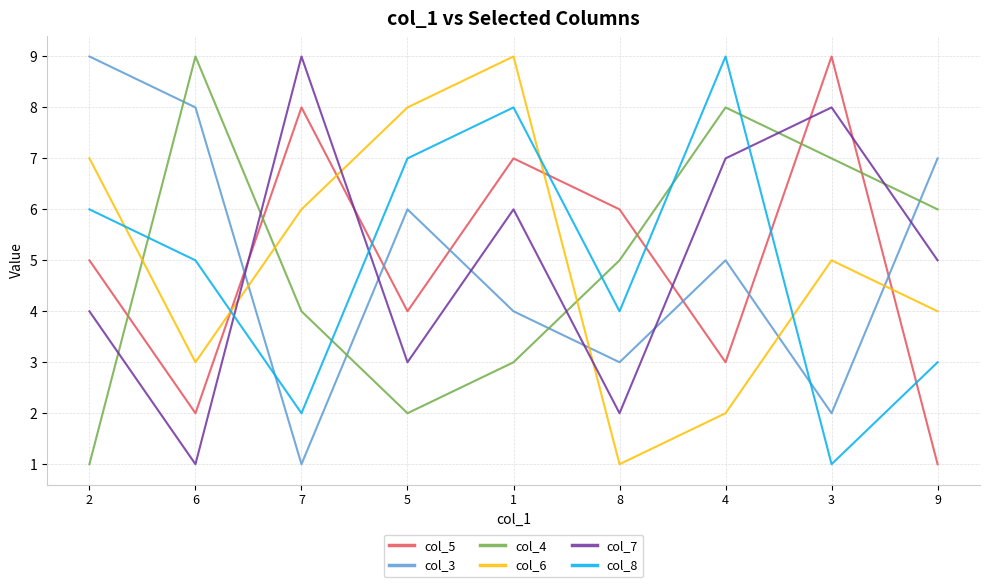

How many interior local valleys does the col_3 series have?

3